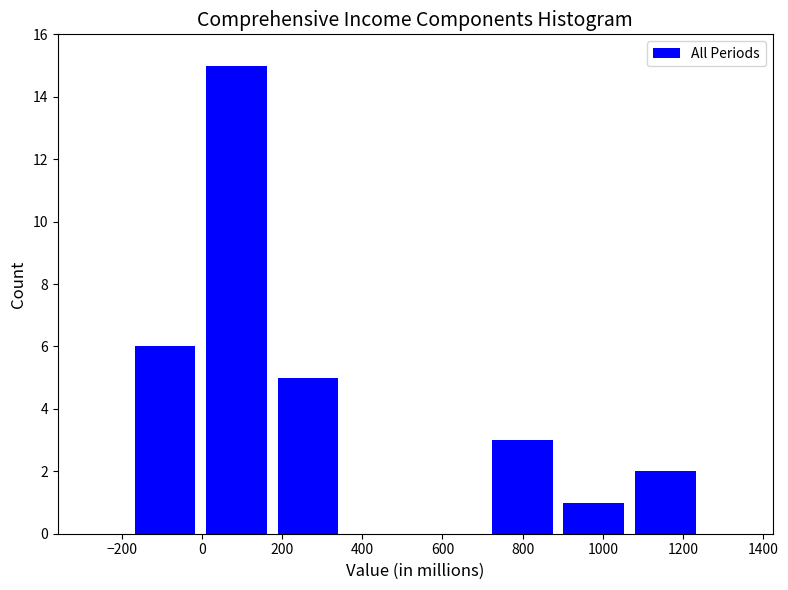

Reading left to right, list every bar in this chart as the range it spans on the x-axis followed by its height. Neither the bar edges nor the heights are printed on the chart, so give them approximately, as read against the axes.

-180 to 0: 6
0 to 180: 15
180 to 360: 5
360 to 540: 0
540 to 720: 0
720 to 880: 3
880 to 1060: 1
1060 to 1240: 2